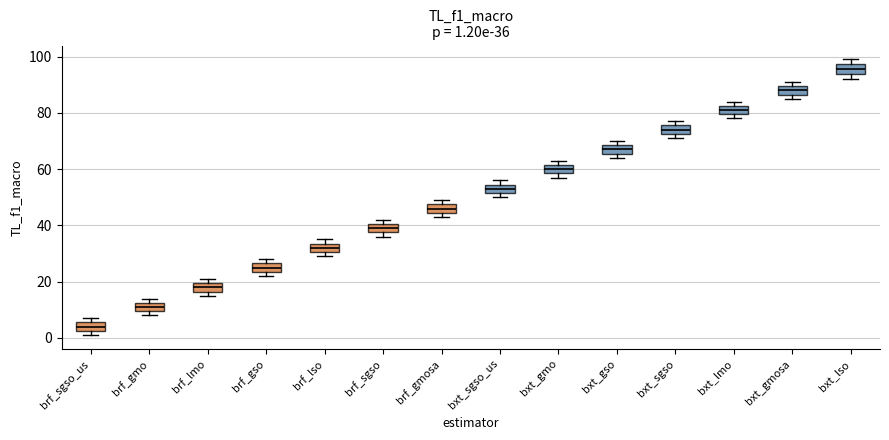

Which box has the highest median line?

bxt_lso